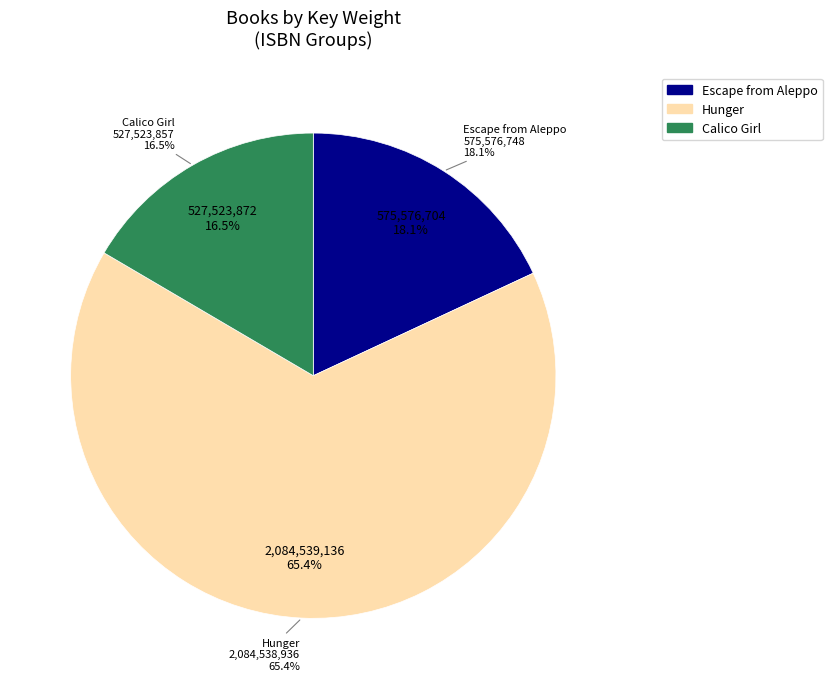

What is the smallest slice in the pie chart?

Calico Girl
(9781481459822)